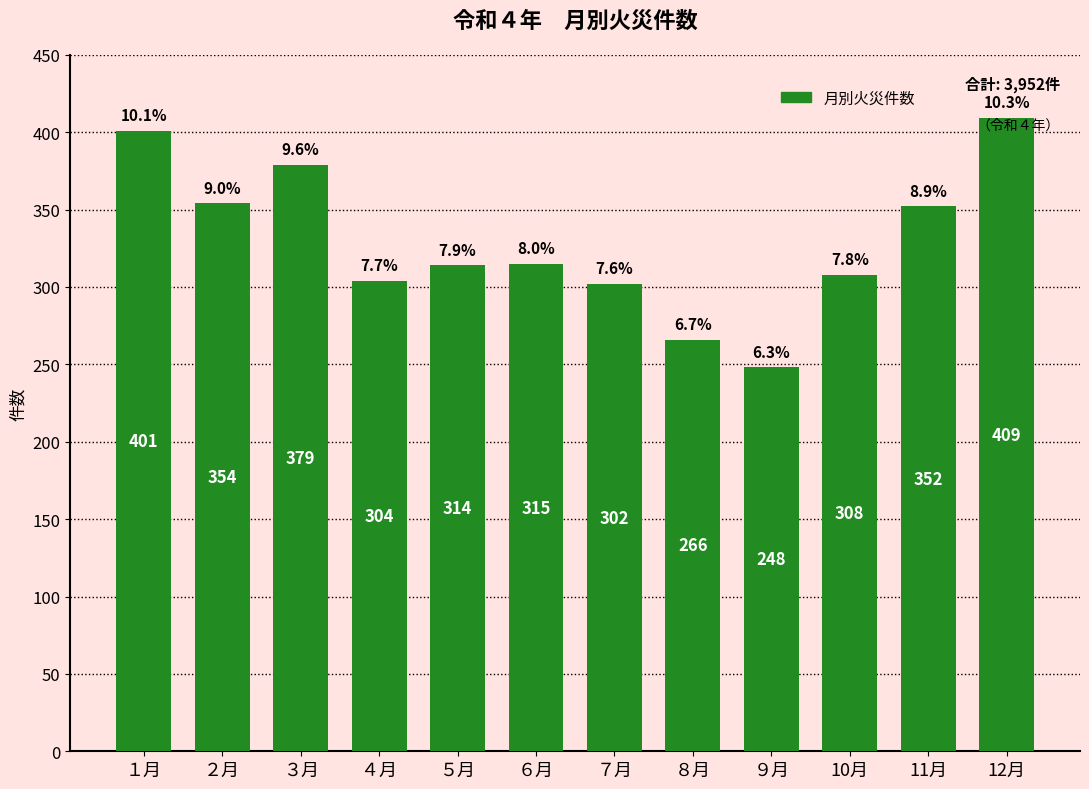

Approximately how many times larger is the value at ９月 compared to ２月?

0.7